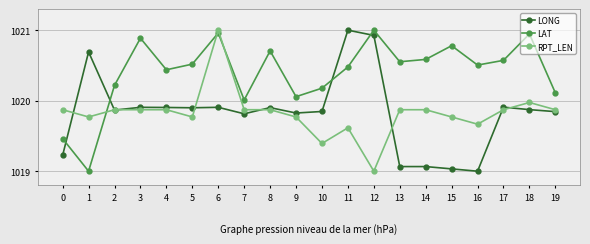

How many categories are shown in the chart?

20